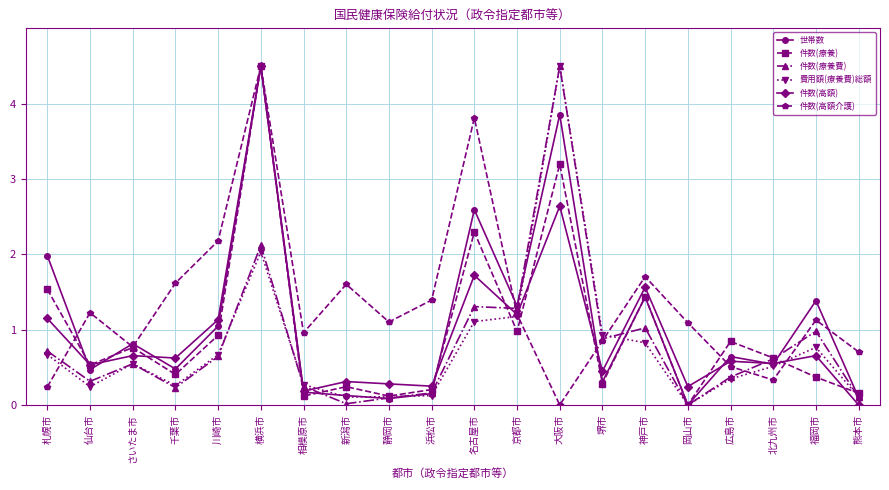

How many times do 件数(療養費) and 件数(高額介護) cross each other?

5